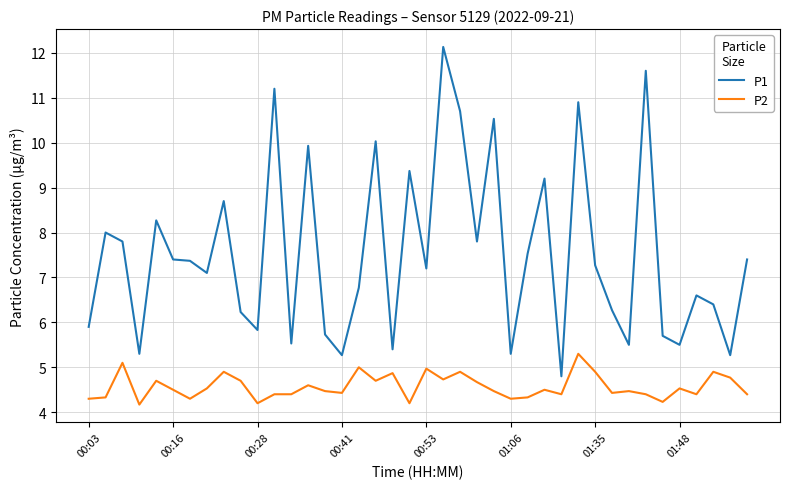

Rank the series by their average value, from lowest to highest.

P2, P1